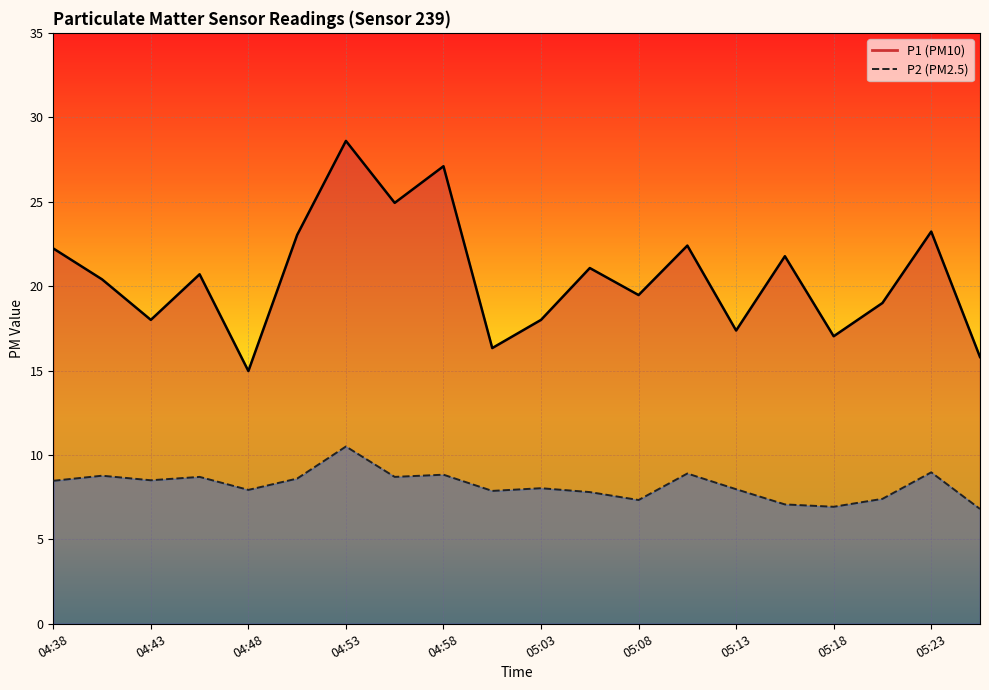

How many values in the P2 series are below 8?

9